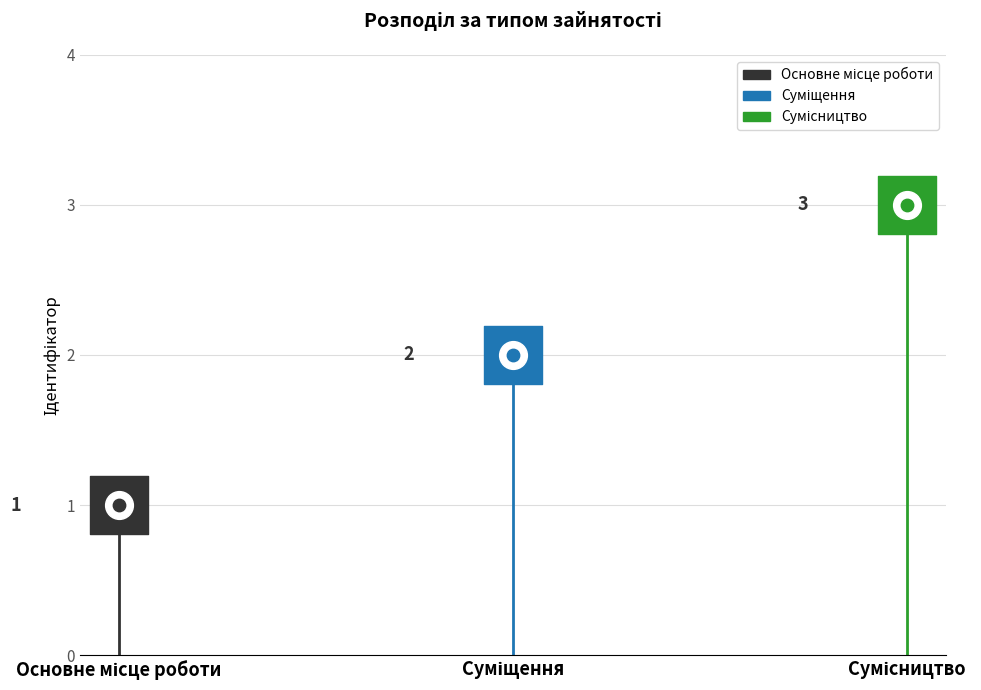

What is the ratio of the value at Сумісництво to the value at Суміщення?

1.5